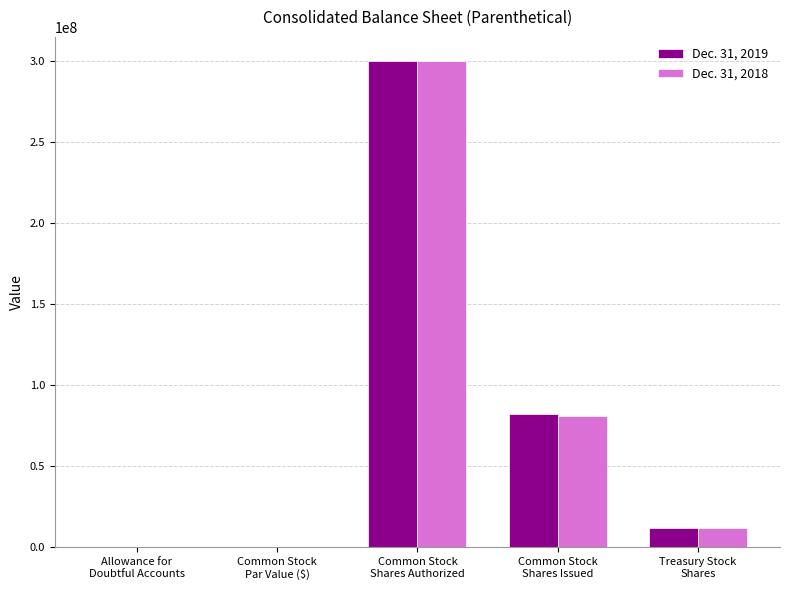

What is the highest value of the Dec. 31, 2018 series?

300000000.0